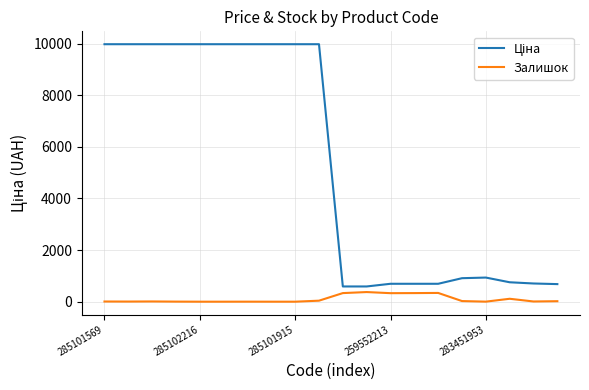

What is the maximum value for Залишок?

373.0